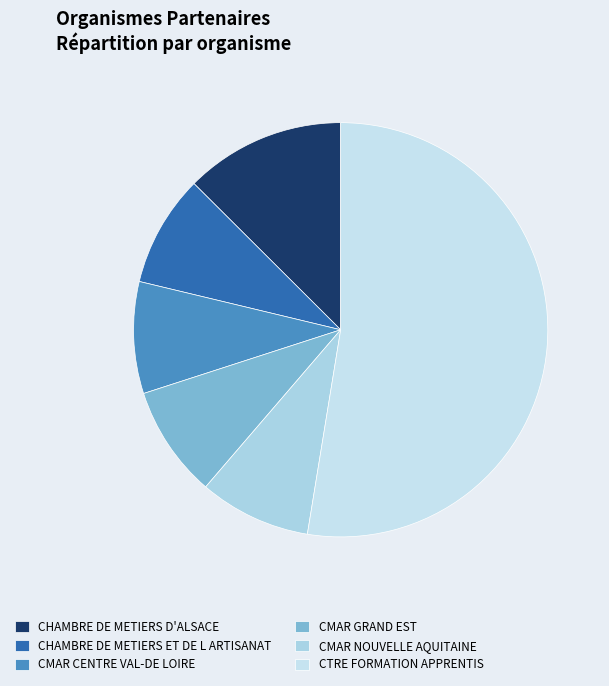

Does CTRE FORMATION APPRENTIS account for over 50% of the chart?

Yes